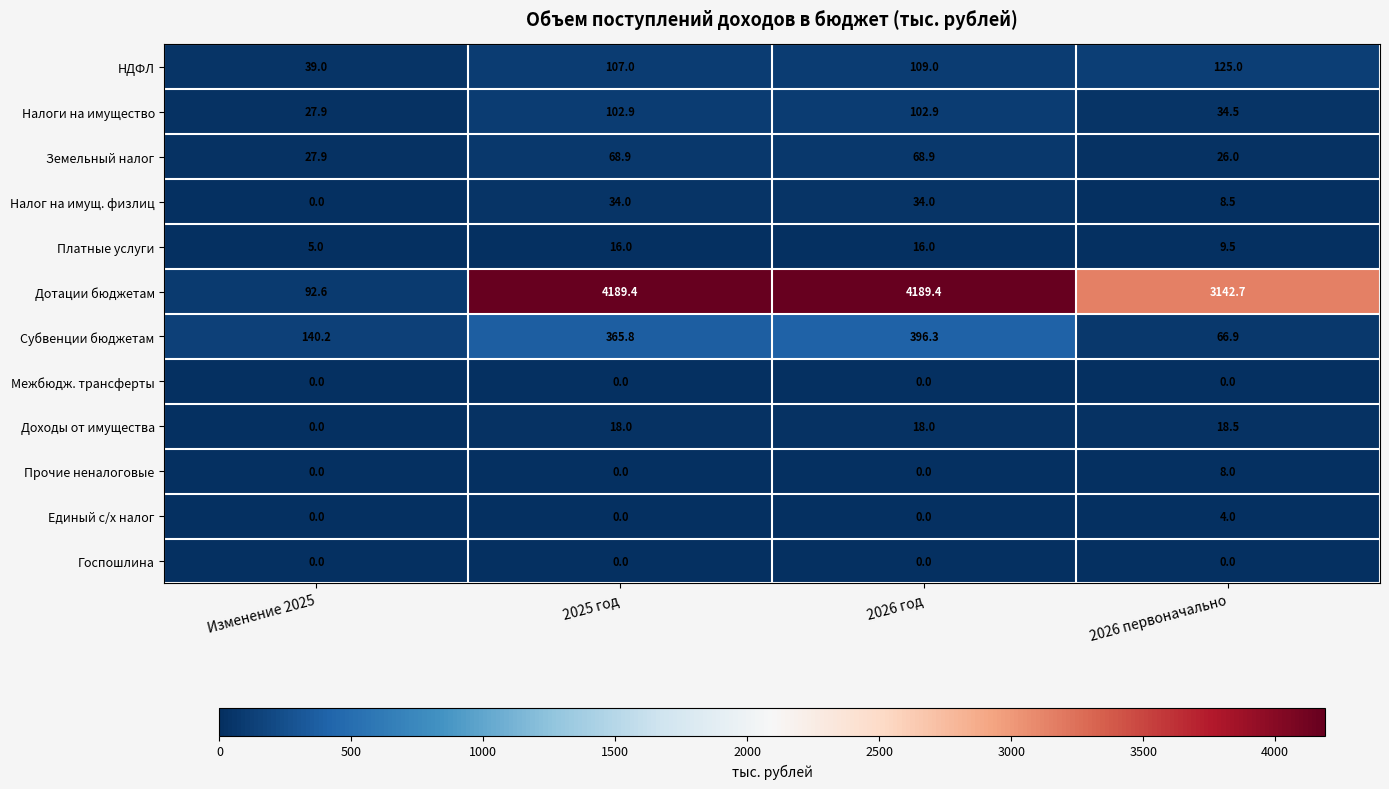

What is the minimum value for Налоги на имущество?

27.9